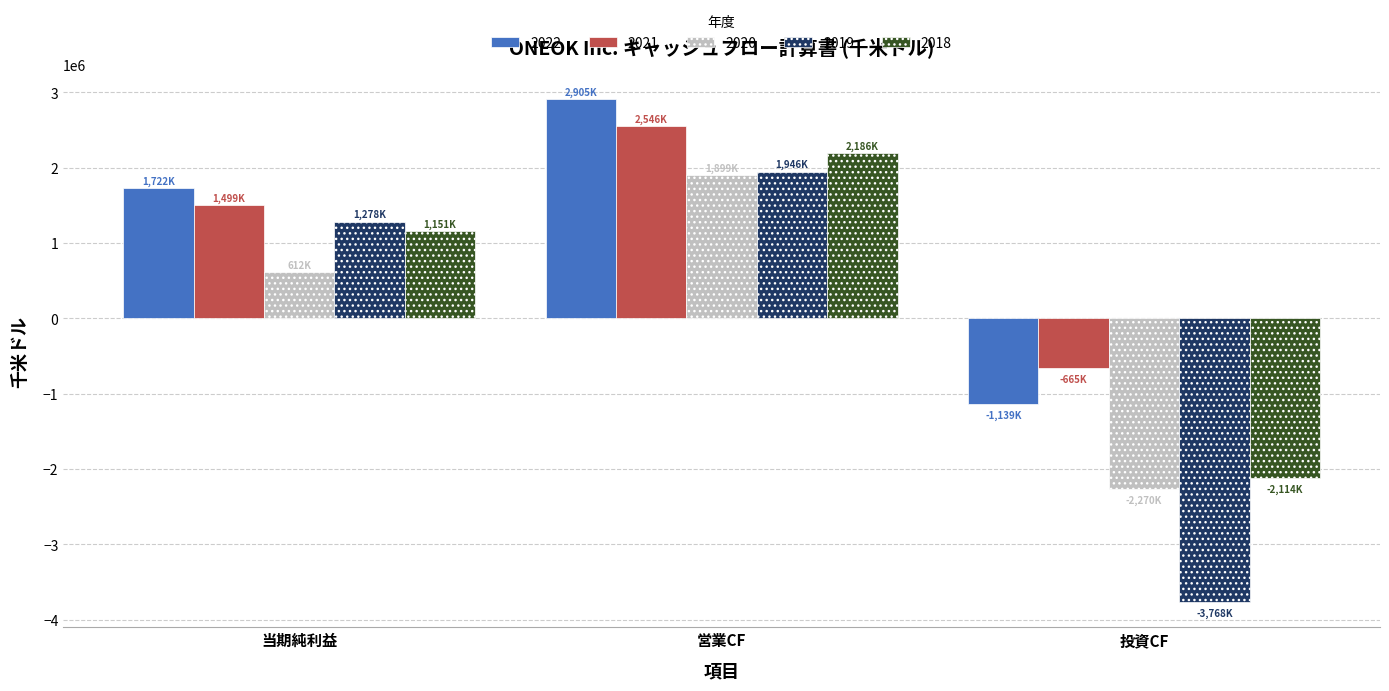

List the labels in order of 2018 value, smallest first.

投資CF, 当期純利益, 営業CF